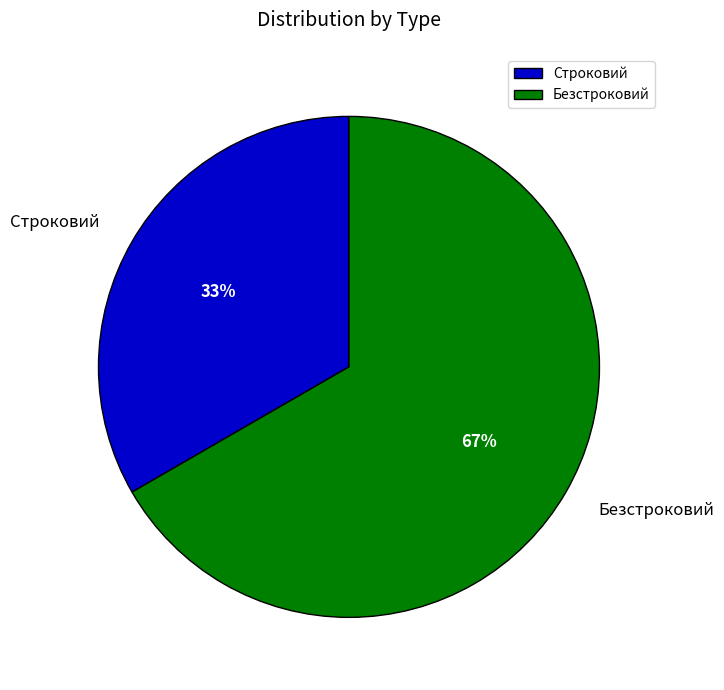

Rank the categories by value from lowest to highest.

Строковий, Безстроковий